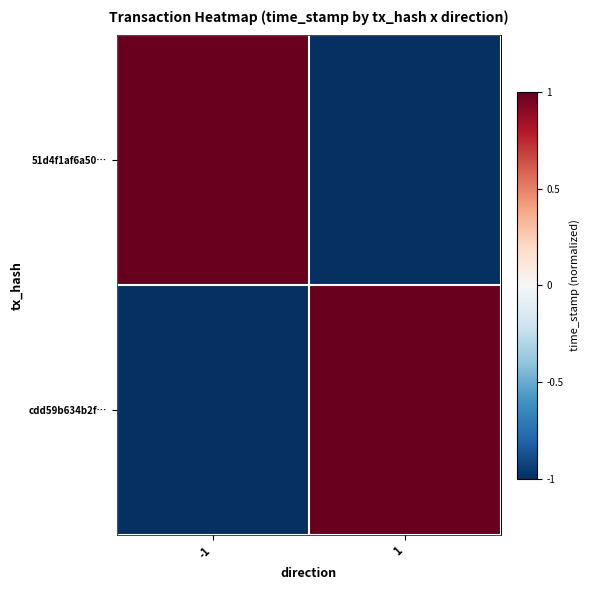

At how many categories does at least one series exceed 0?

2